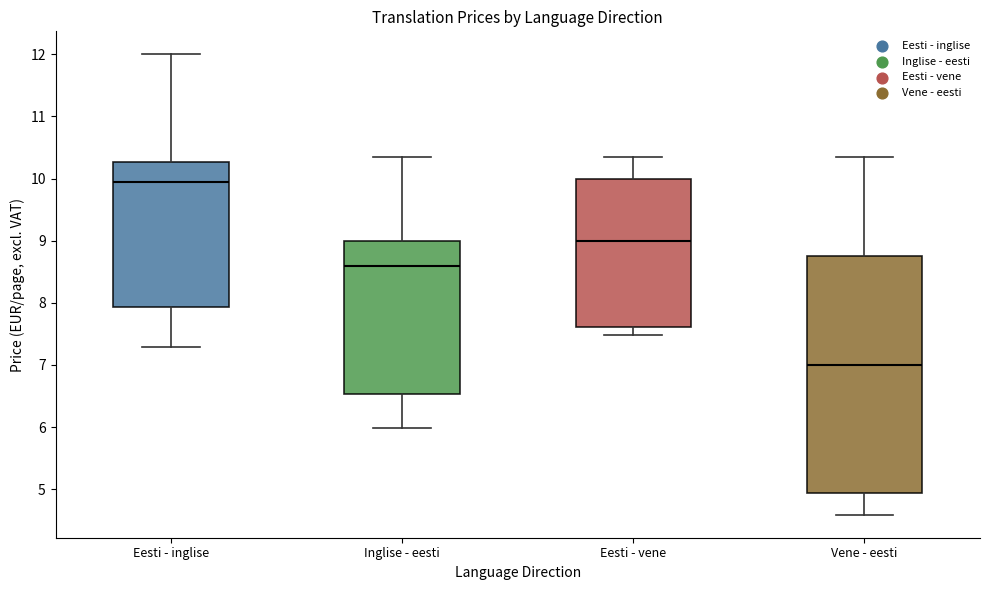

Which box has the highest median line?

Eesti - inglise